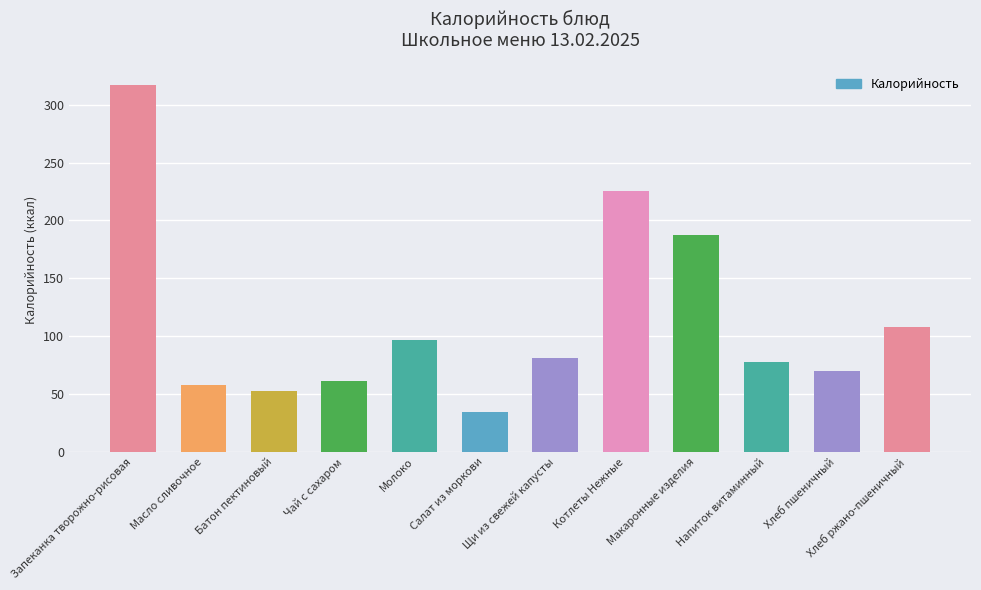

What is the minimum value shown in the chart?

34.5